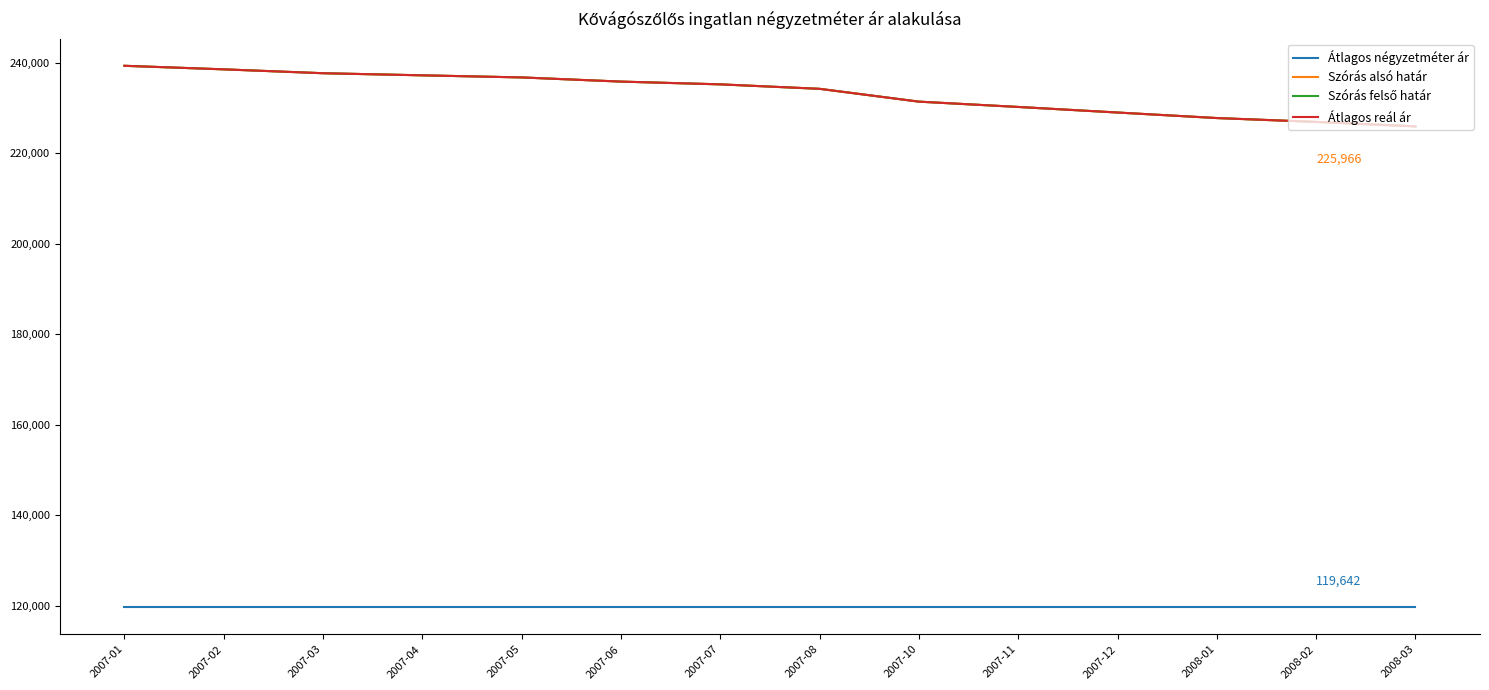

Does the chart have visible grid lines?

No